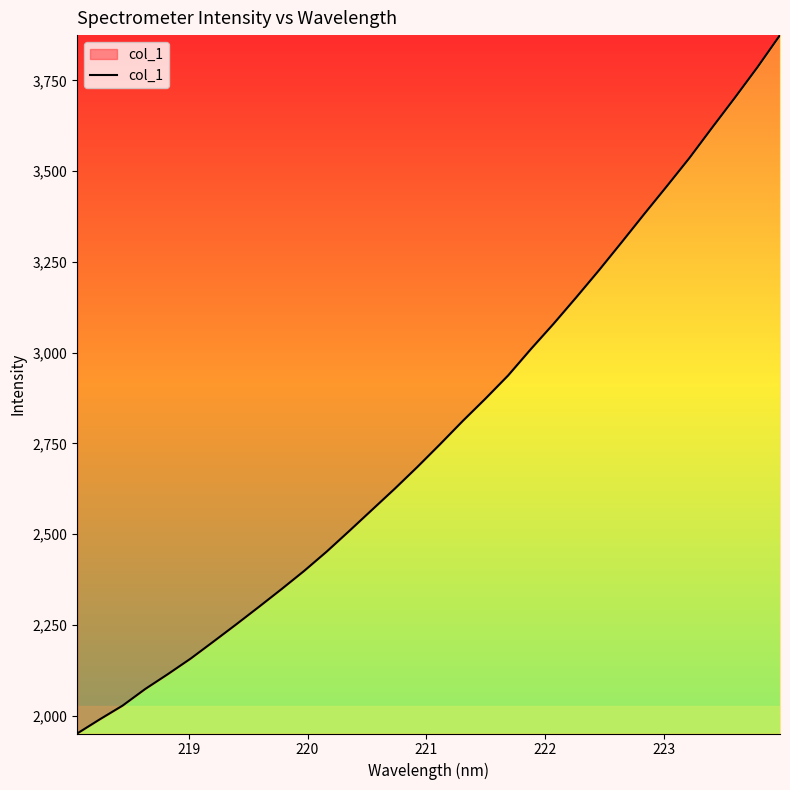

What is the maximum value shown in the chart?

3874.5